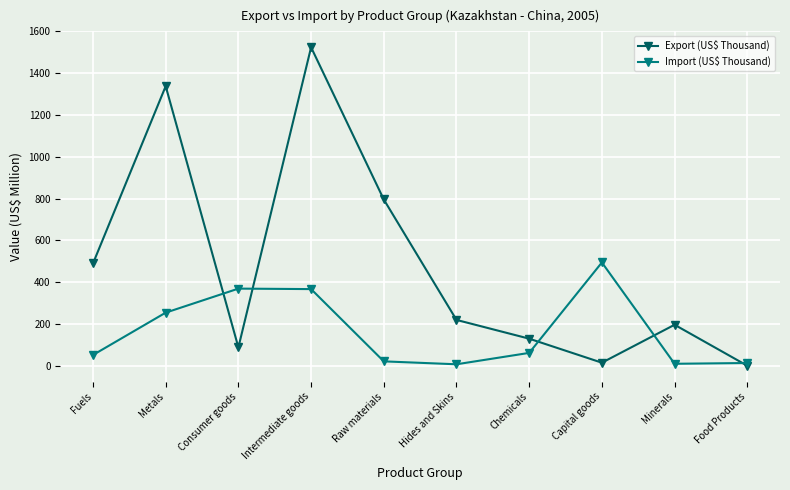

What is the difference between the second highest and minimum values in the Export (US$ Thousand) series?

1337.5